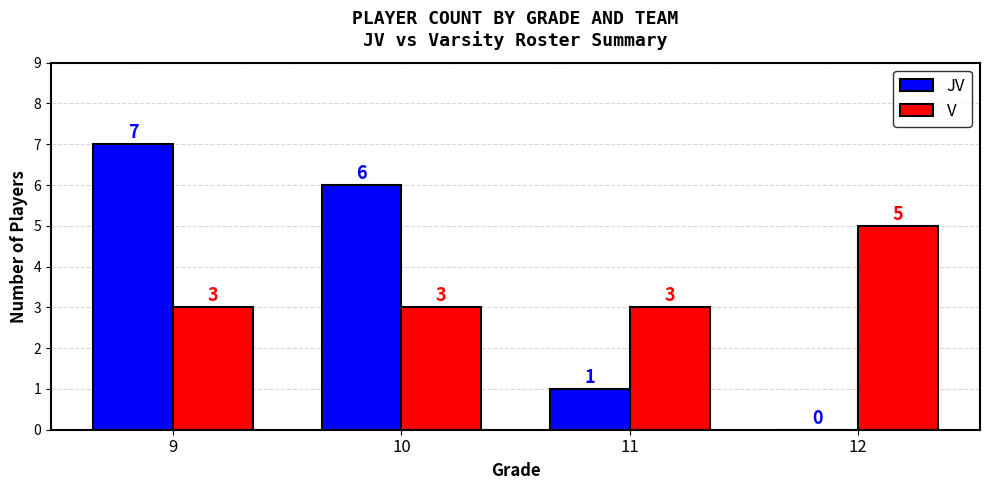

Read the V value at 12.

5